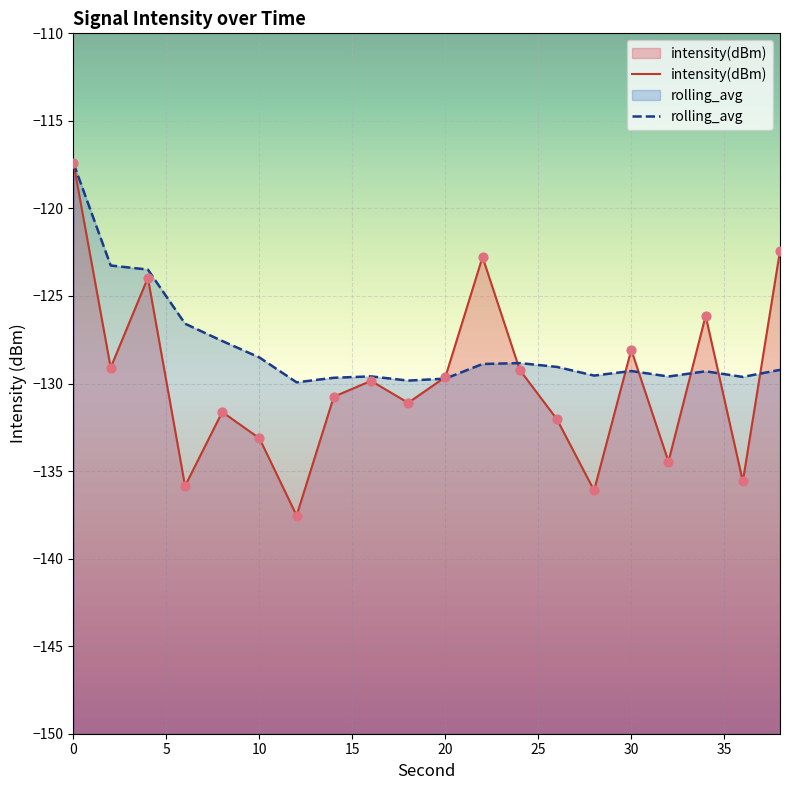

Which series has the widest spread of Y values?

intensity(dBm)